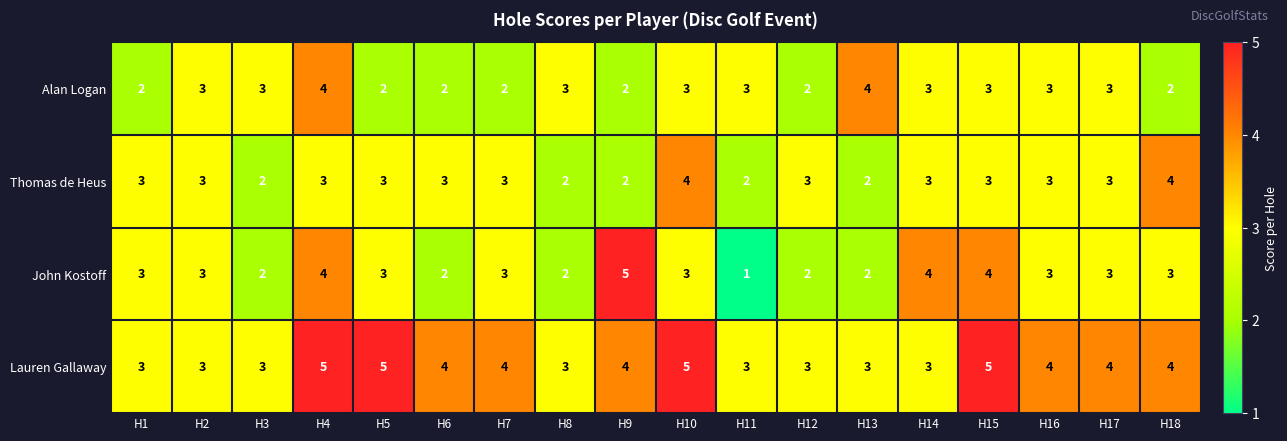

The value of John Kostoff at H17 is 1. True or false?

False